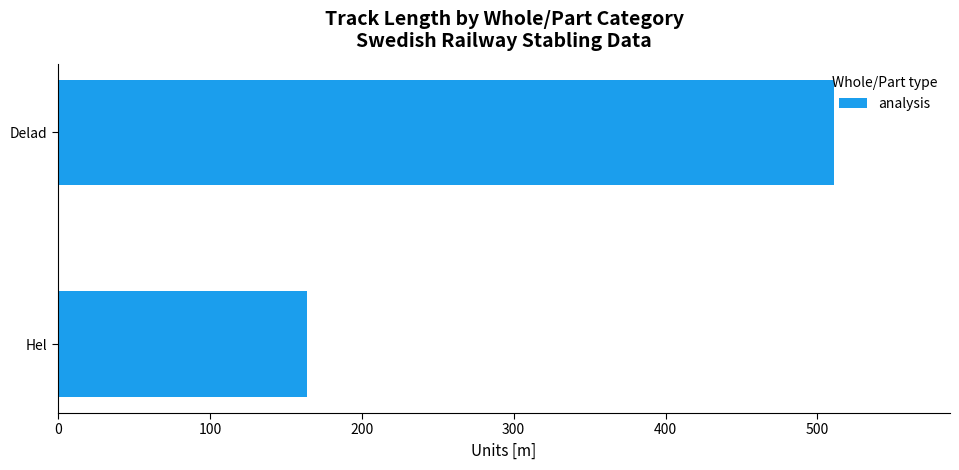

Reading bottom to top, extract all data points from this chart.

Hel=163.8	Delad=510.7